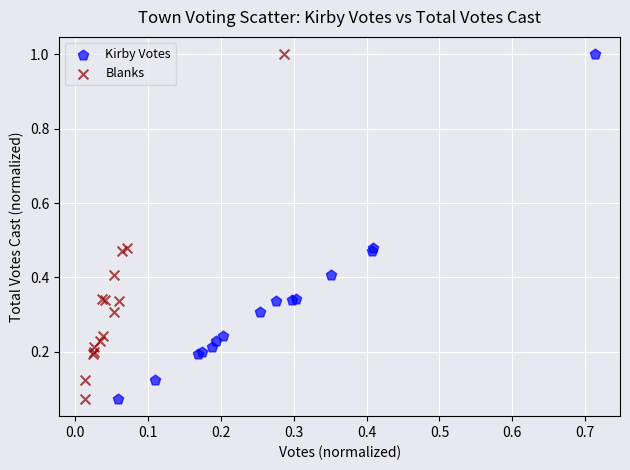

What are all the series names shown in the legend?

Kirby Votes, Blanks